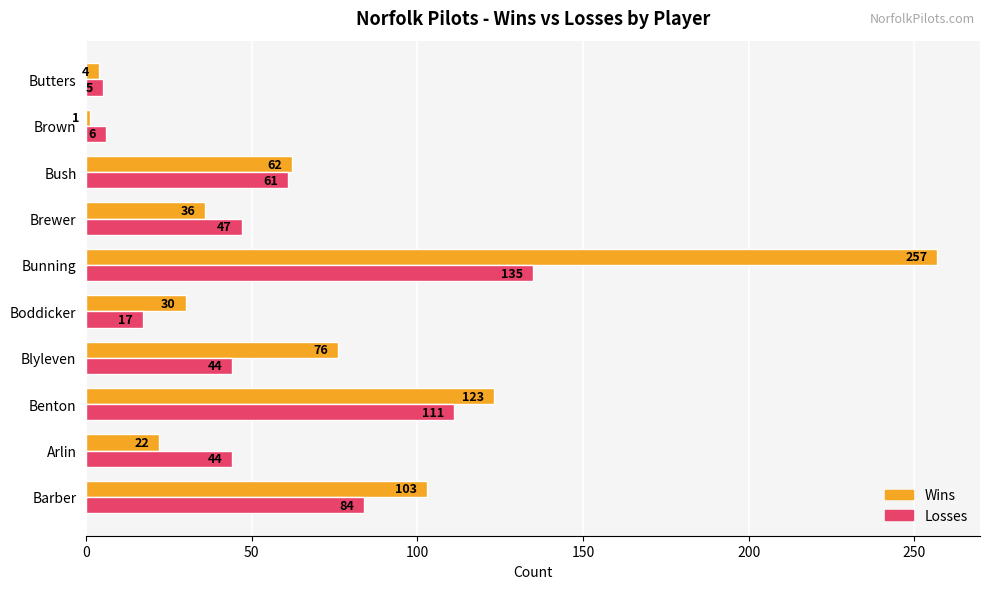

What is the greatest value displayed?

257